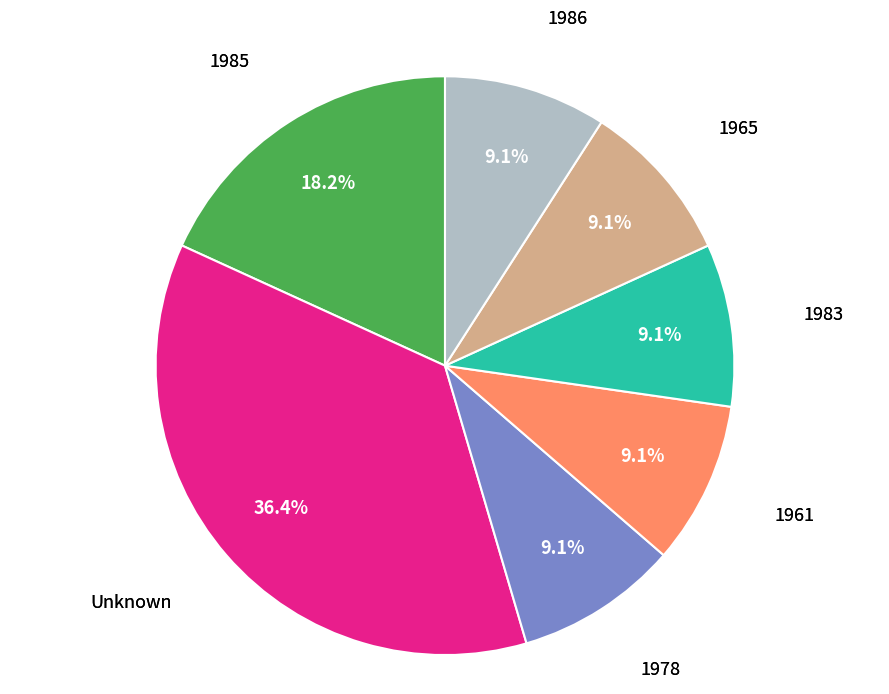

Is there any slice that represents more than half of the pie?

No